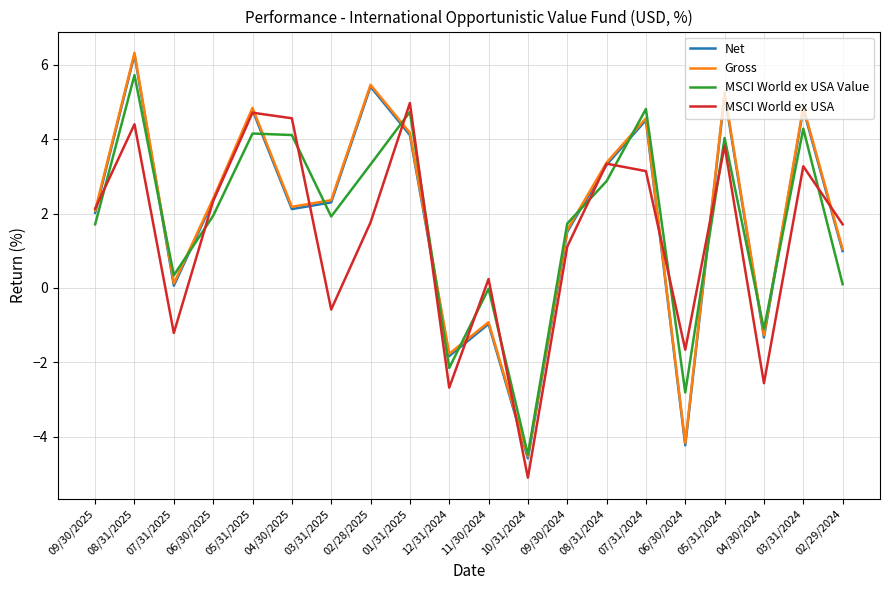

In Gross, how many points are higher than both neighbors (excluding endpoints)?

7